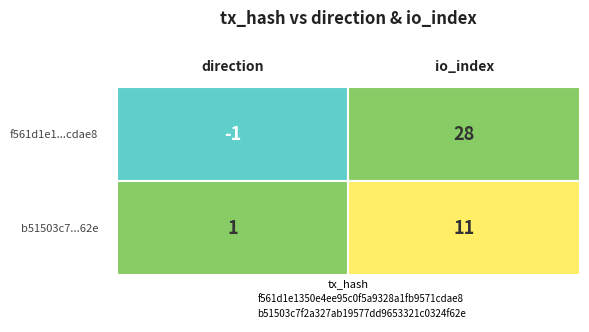

Rank the series by their average value, from lowest to highest.

b51503c7f2a327ab19577dd9653321c0324f62e, f561d1e1350e4ee95c0f5a9328a1fb9571cdae8